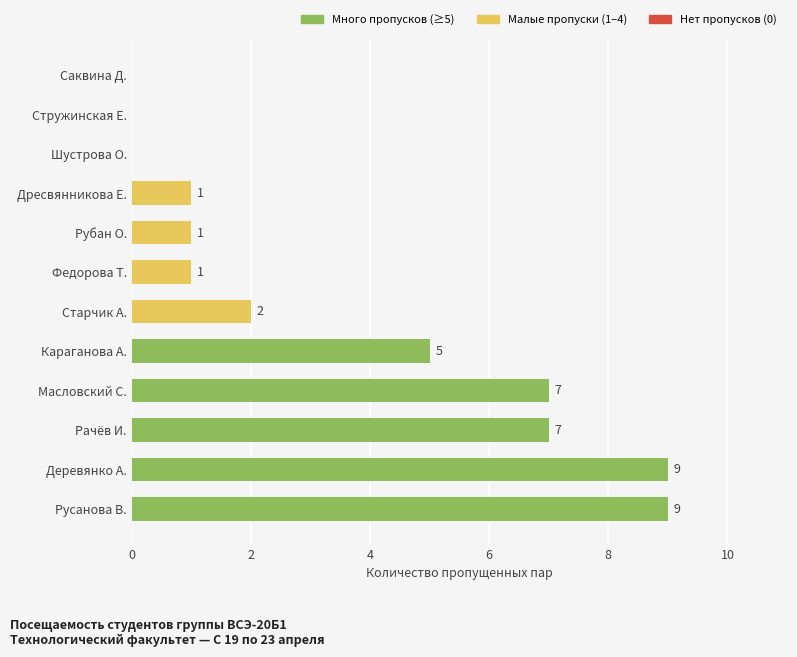

How many data points does each series have?

12